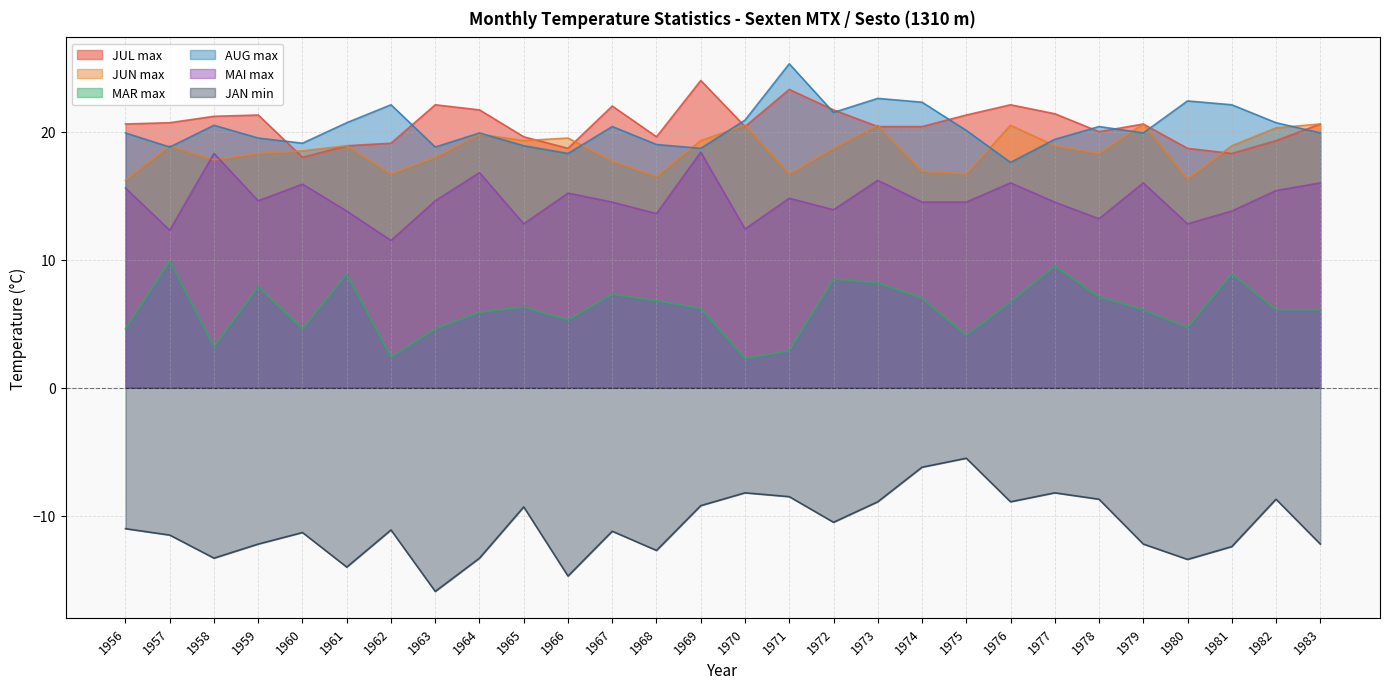

Is it true that MAI max equals 12.8 at 1965?

True